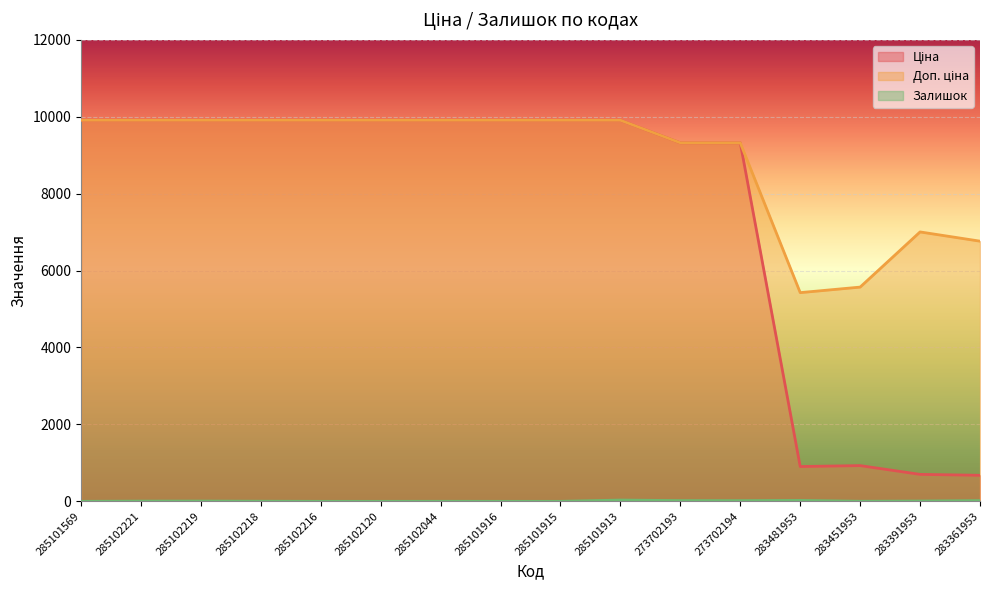

True or false: Ціна and Доп. ціна intersect in this chart.

False